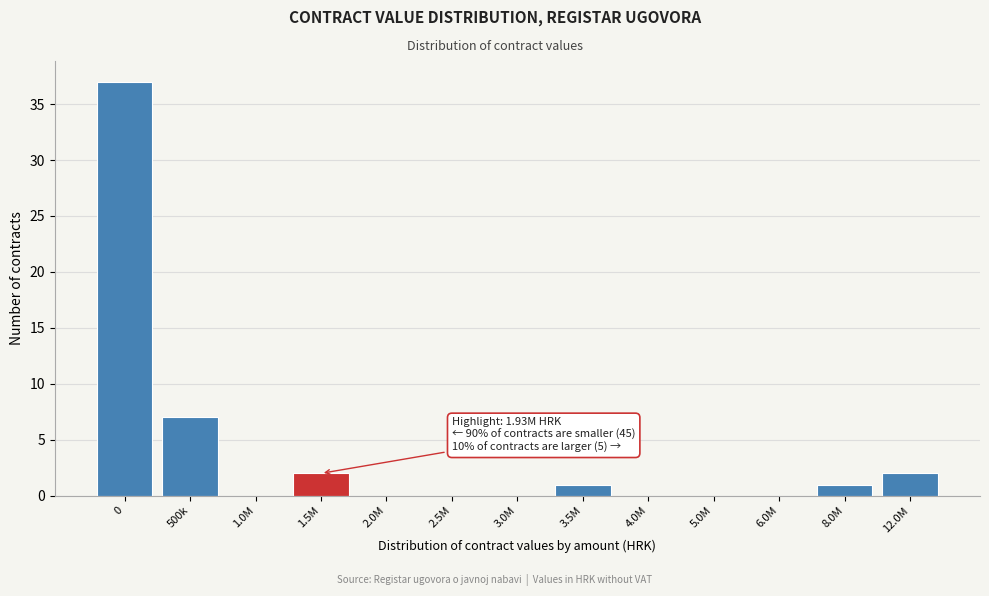

Reading right to left, extract all data points from this chart.

12.0M=2	8.0M=1	6.0M=0	5.0M=0	4.0M=0	3.5M=1	3.0M=0	2.5M=0	2.0M=0	1.5M=2	1.0M=0	500k=7	0=37